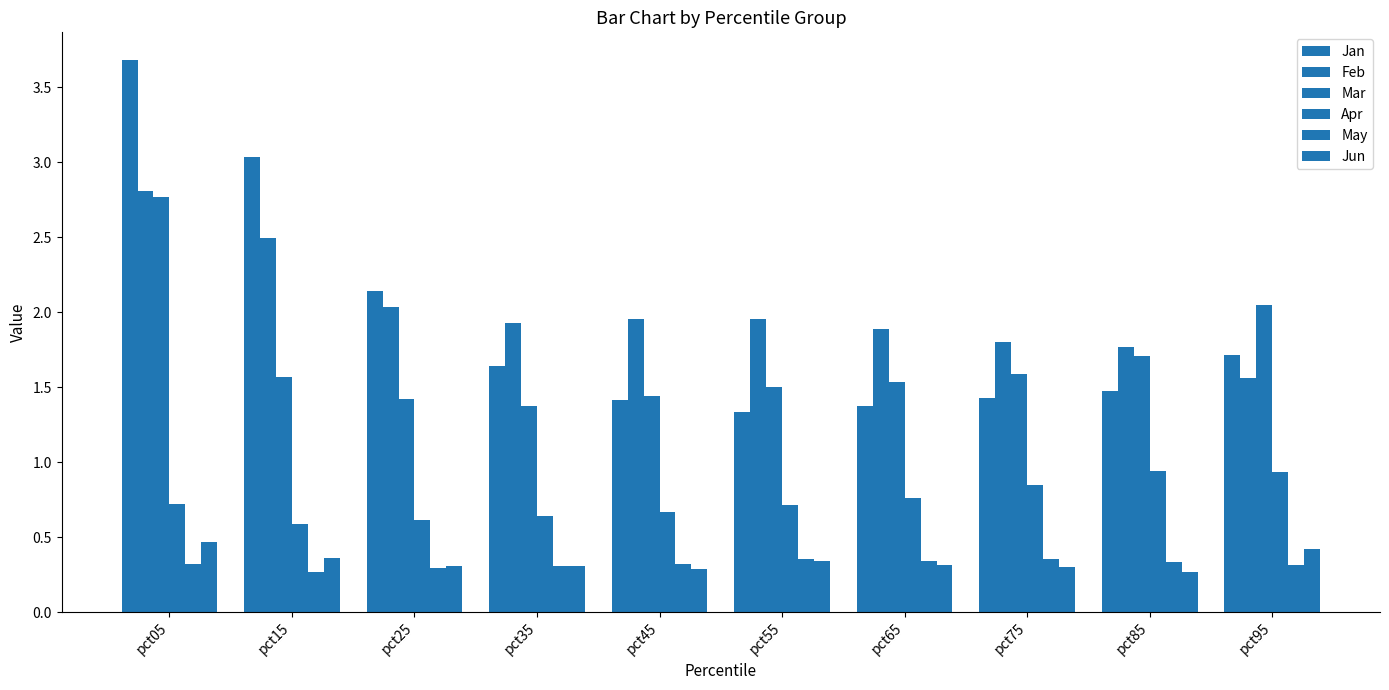

Are the bars horizontal?

No